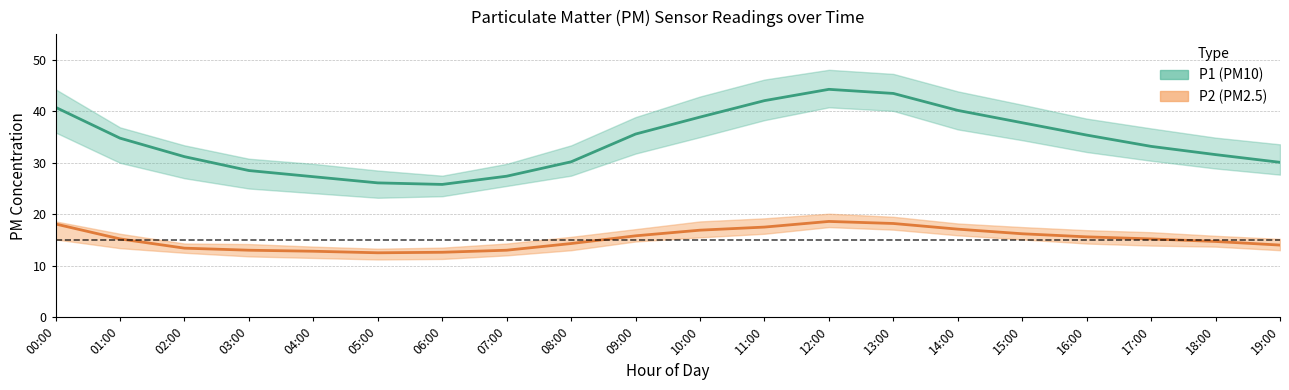

Does the chart display data point markers on the line(s)?

No